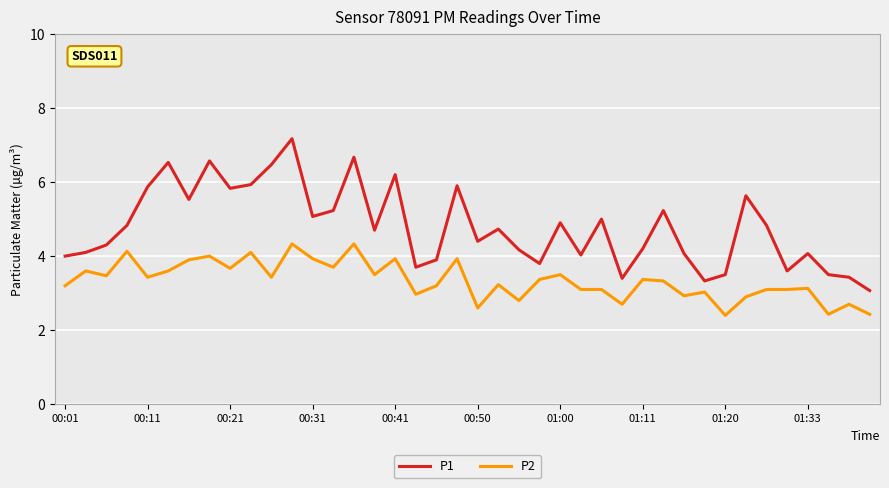

List the series in order of their peak value, highest first.

P1, P2